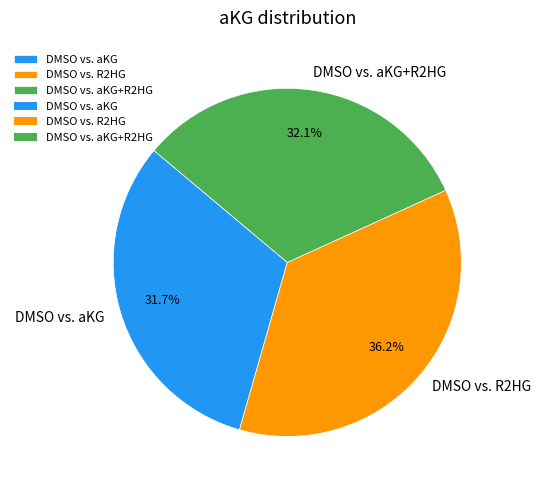

Is DMSO vs. R2HG the majority of the pie?

No